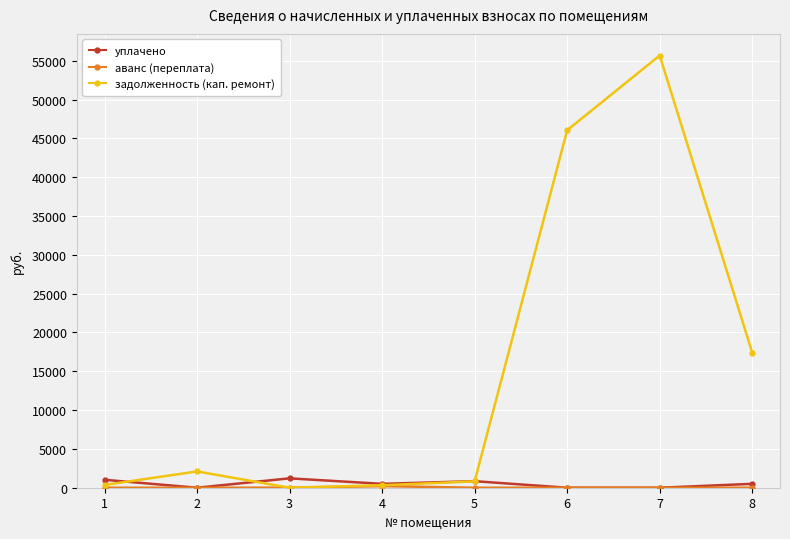

What is the difference between the maximum and minimum values in the задолженность (кап. ремонт) series?

55681.7